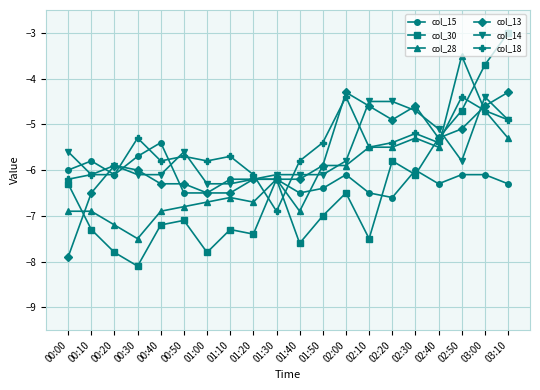

True or false: col_28 has more than 1 interior local peaks.

True